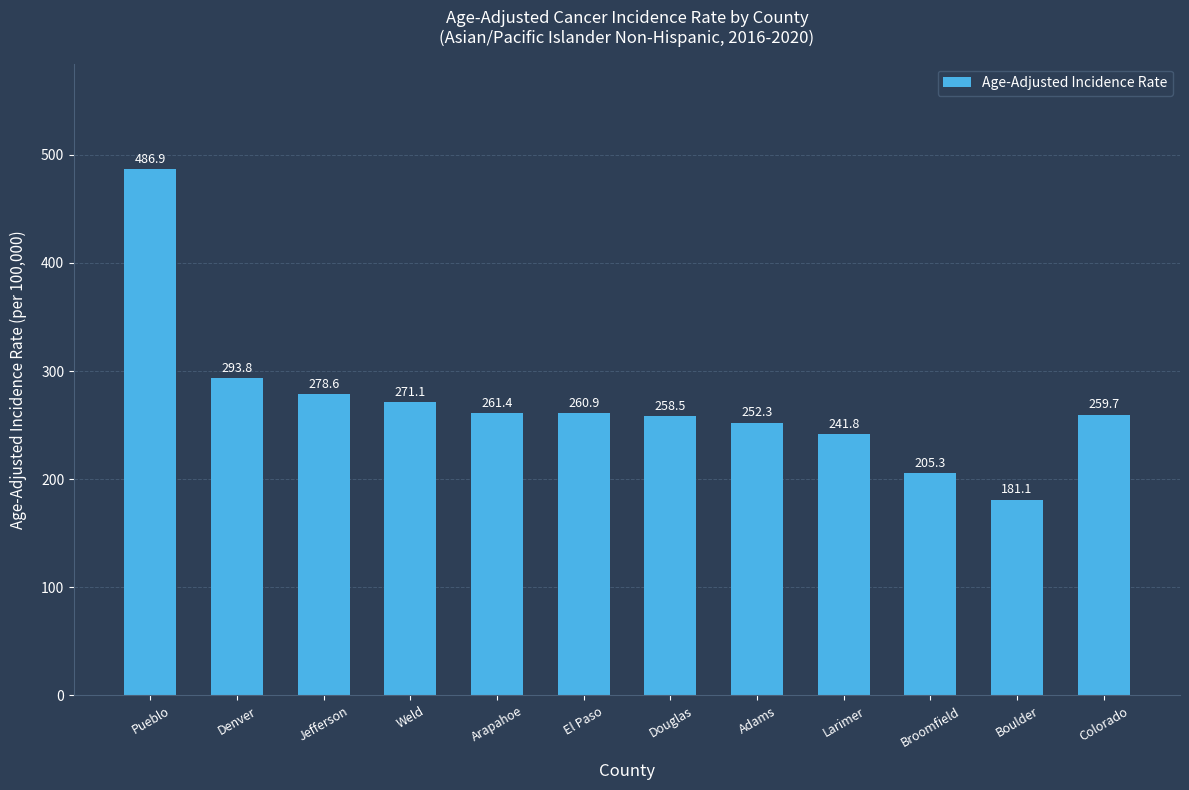

What is the maximum value shown in the chart?

486.9